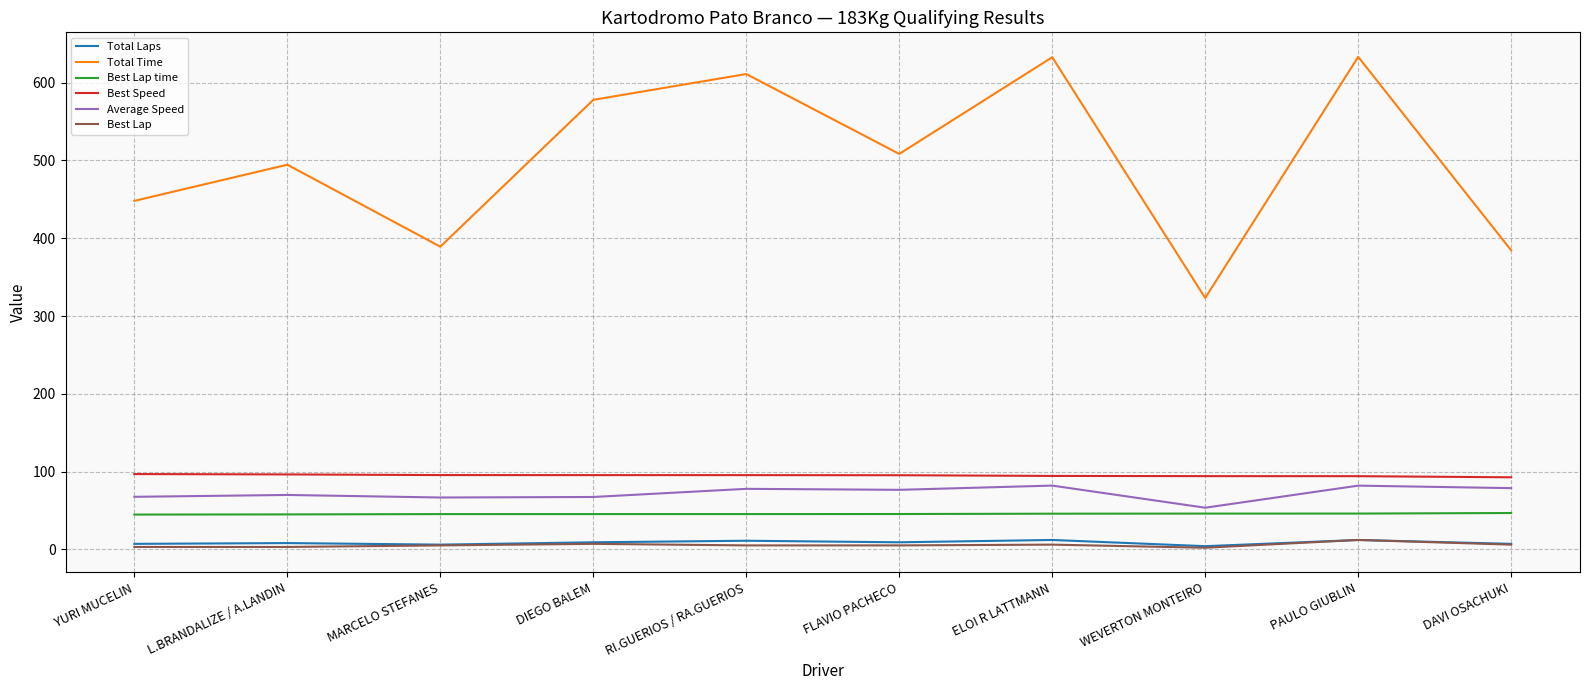

In Total Time, how many points are lower than both neighbors (excluding endpoints)?

3